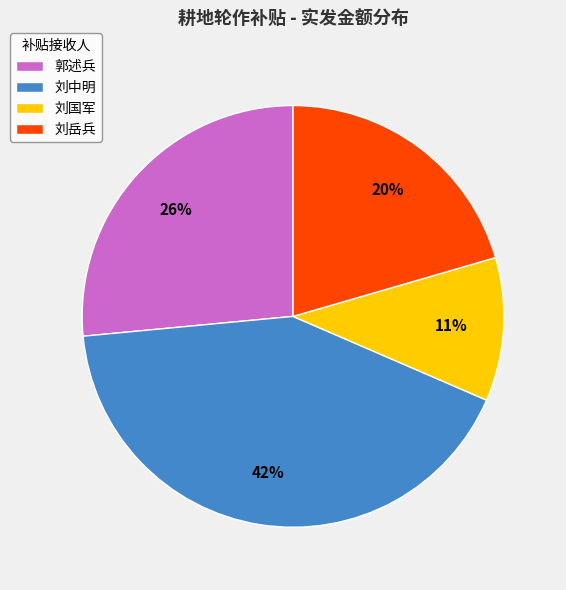

Does 刘岳兵 account for over 50% of the chart?

No